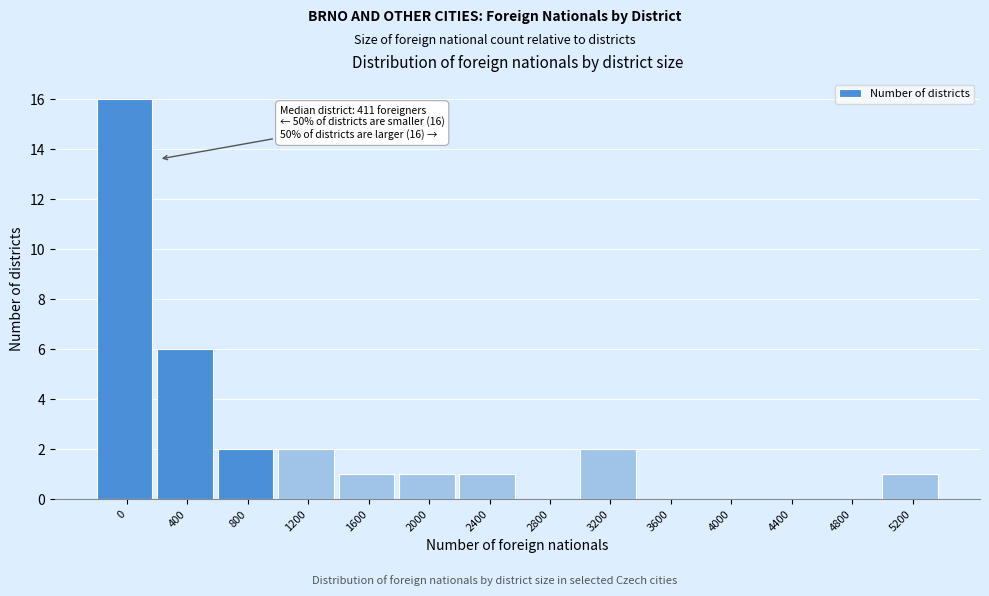

Reading left to right, extract all data points from this chart.

0=16	400=6	800=2	1200=2	1600=1	2000=1	2400=1	2800=0	3200=2	3600=0	4000=0	4400=0	4800=0	5200=1